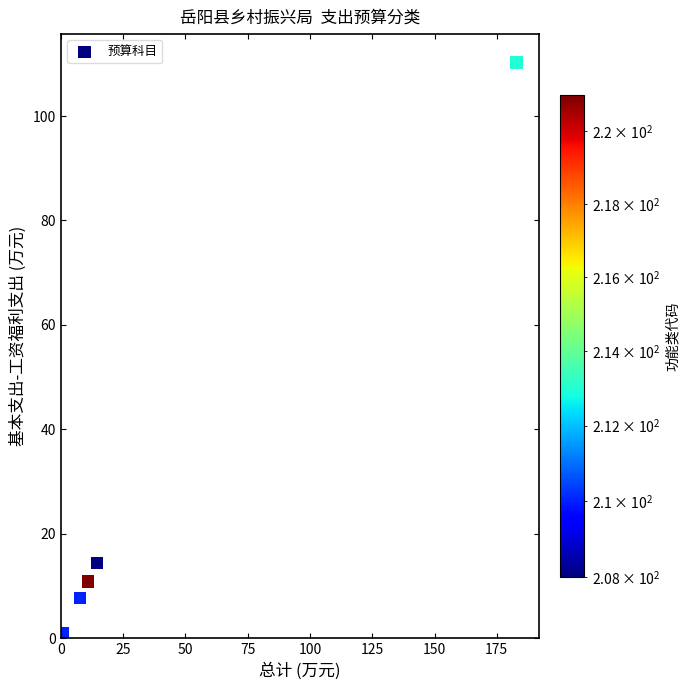

What Y value in the scatter plot is closest to 55?

14.4